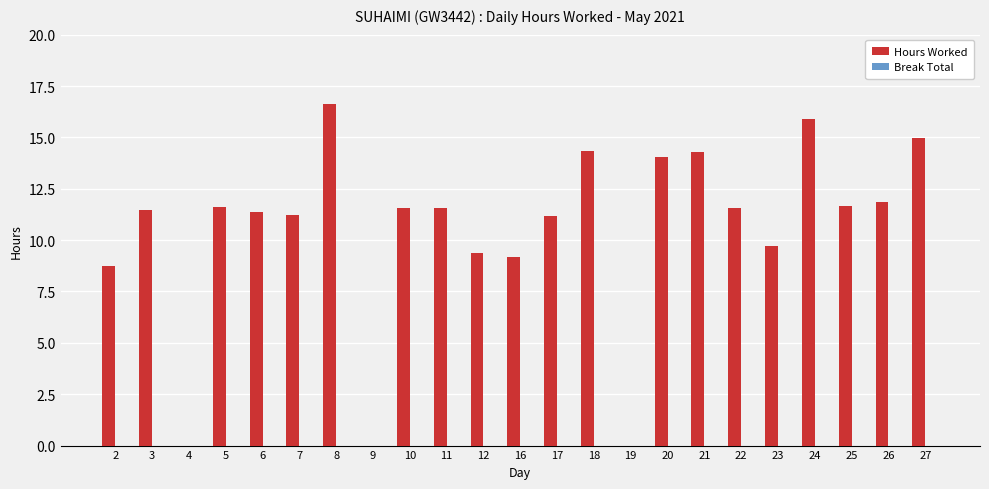

What is the maximum value shown in the chart?

16.6